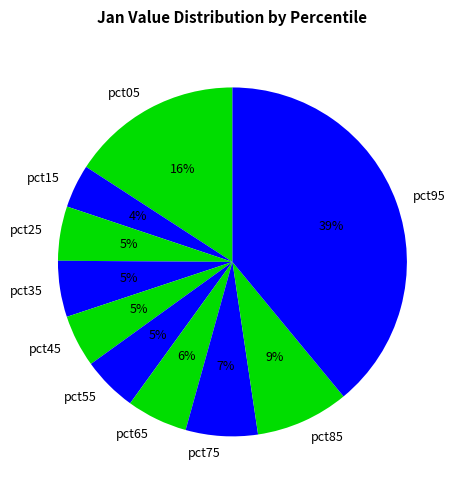

To the nearest percent, what is the average slice percentage?

10%